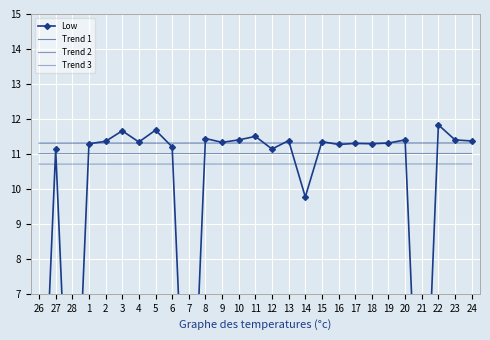

What is the maximum value for Trend 2?

11.0